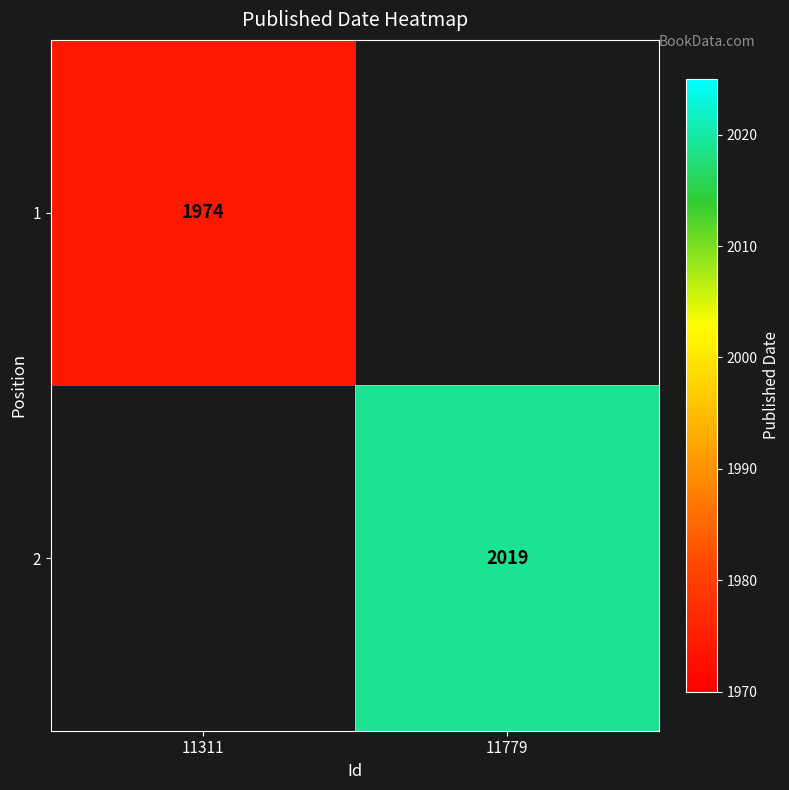

The 2 series shows 3100 at 11779. True or false?

False